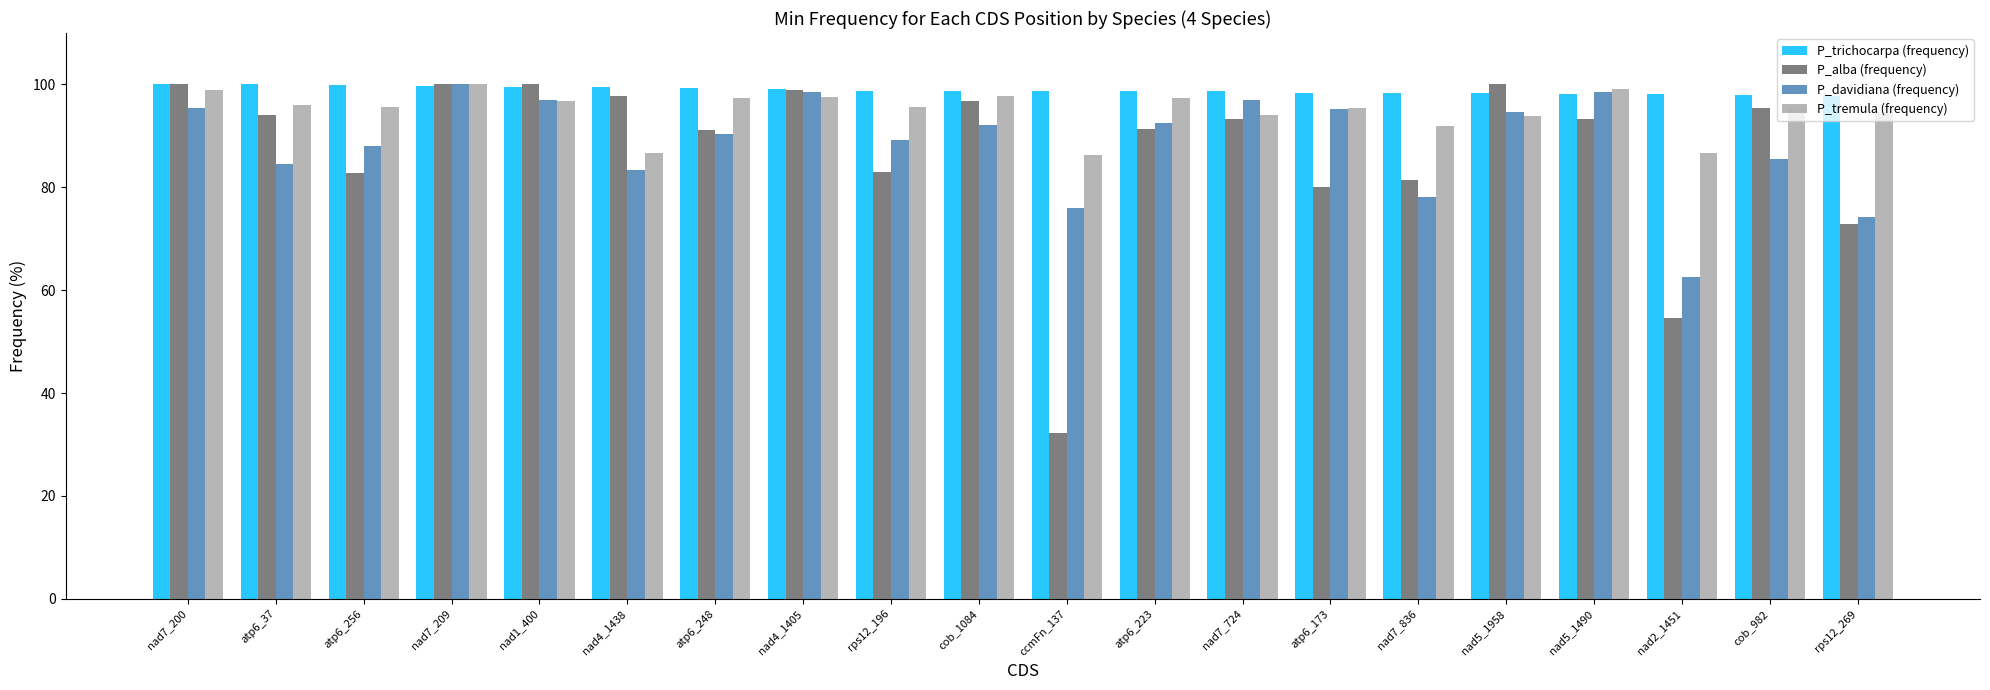

Are the bars grouped side by side (vs. stacked)?

Yes